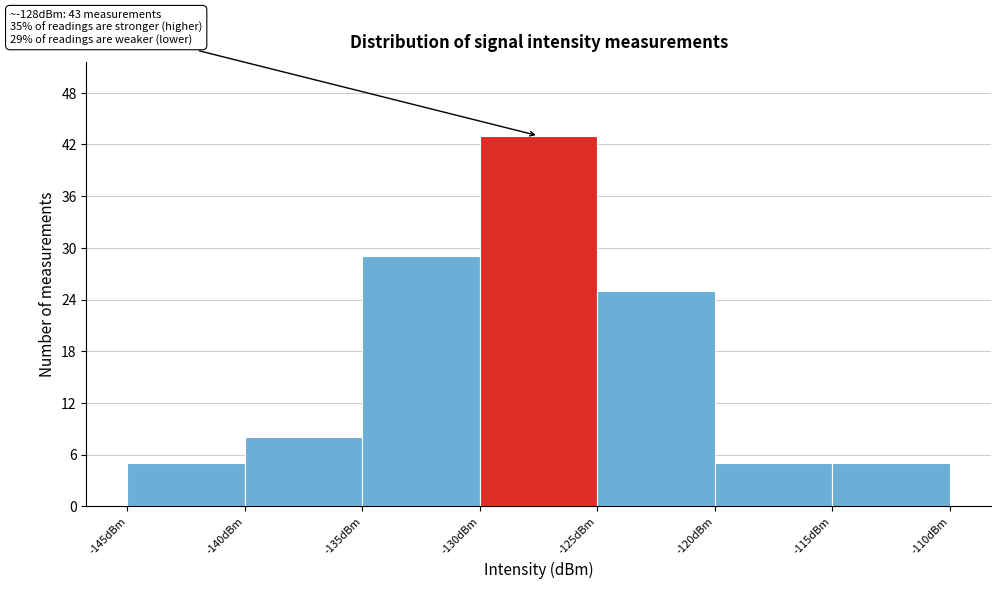

Which range on the x-axis has the tallest bar?

-130 to -125